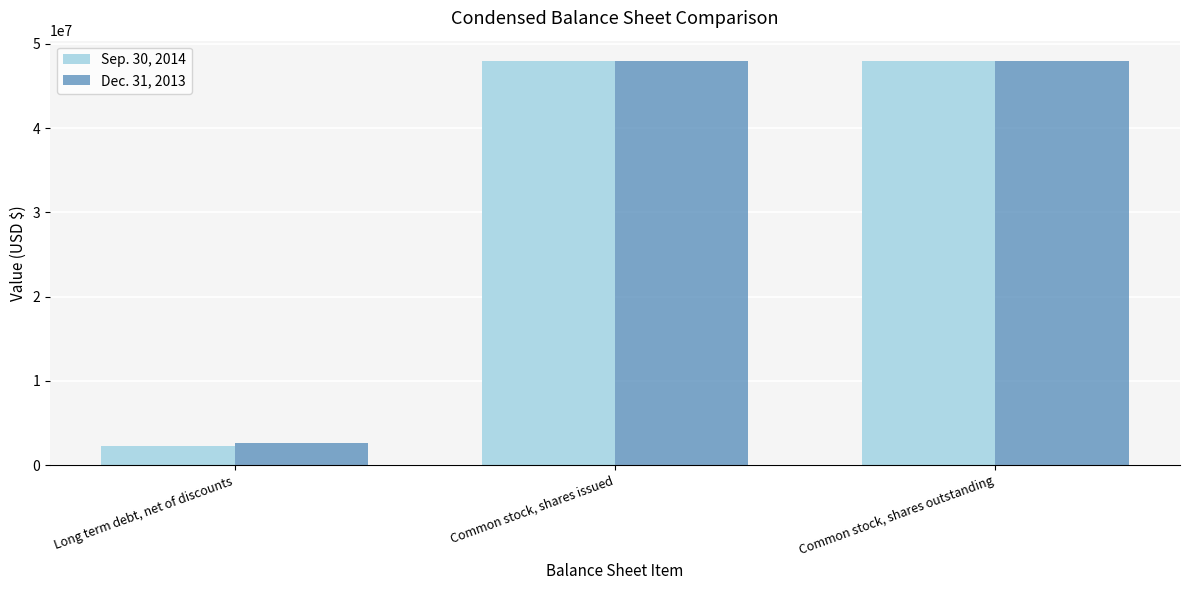

Reading left to right, what are all the values shown in this chart?

Sep. 30, 2014: Long term debt, net of discounts=2274346	Common stock, shares issued=47979990	Common stock, shares outstanding=47979990
Dec. 31, 2013: Long term debt, net of discounts=2645582	Common stock, shares issued=47979990	Common stock, shares outstanding=47979990